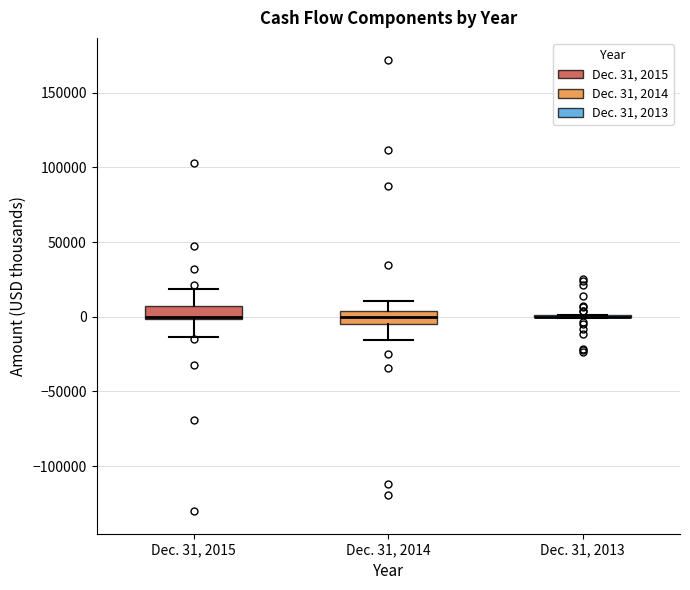

Reading left to right, transcribe this box plot: for each box, give where its median line is, the range the box spans, and where its two whiskers end, as read against the y-axis. The values are not printed on the chart, so give them approximately, as read against the axis.

Dec. 31, 2015: median 0 (drawn on the box's lower edge), box 0 to 10000, whiskers -15000 to 20000
Dec. 31, 2014: median 0, box -5000 to 5000, whiskers -15000 to 10000
Dec. 31, 2013: box collapsed to a line at 0, whiskers 0 to 0